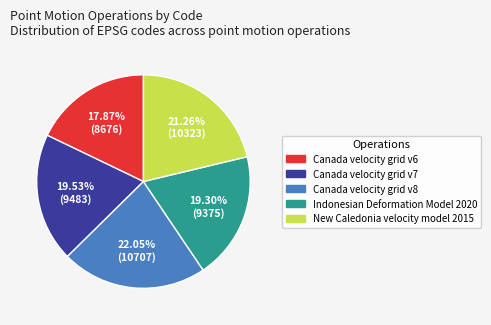

To the nearest percent, what is the difference between the Indonesian Deformation Model 2020 and Canada velocity grid v8 slice percentages?

3%